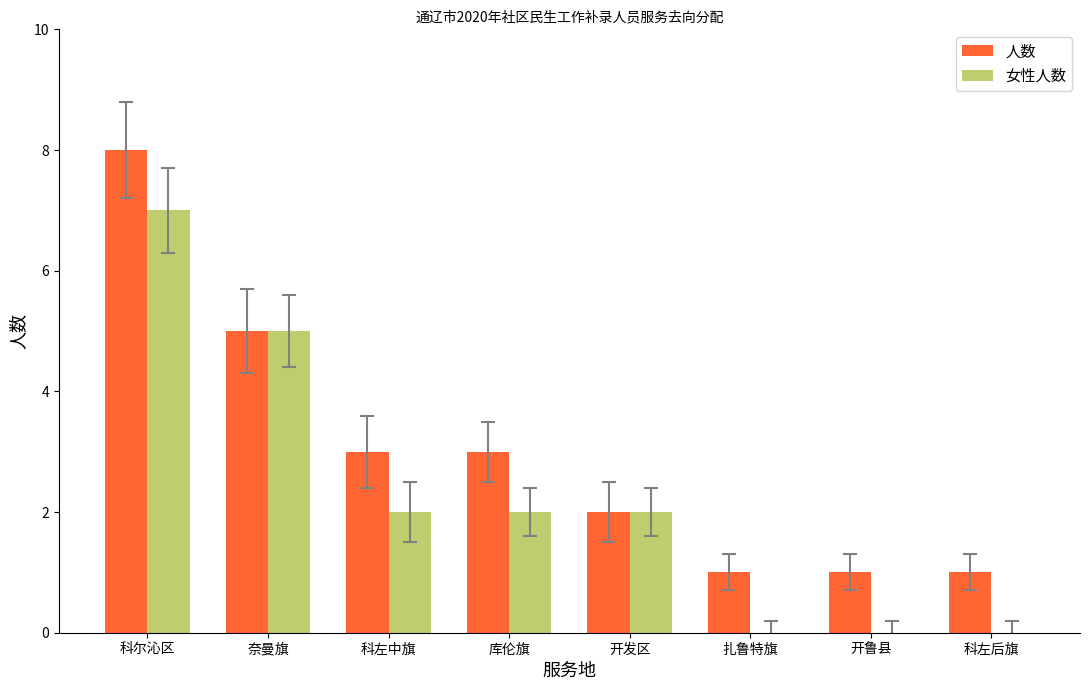

At which category does the chart reach its peak across all series?

科尔沁区